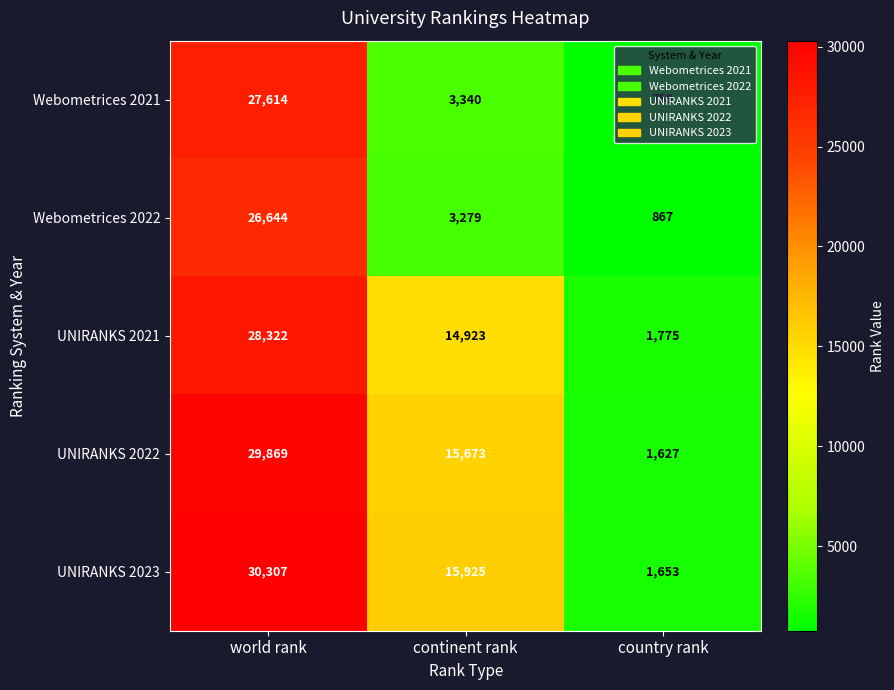

What is the maximum value shown in the chart?

30307